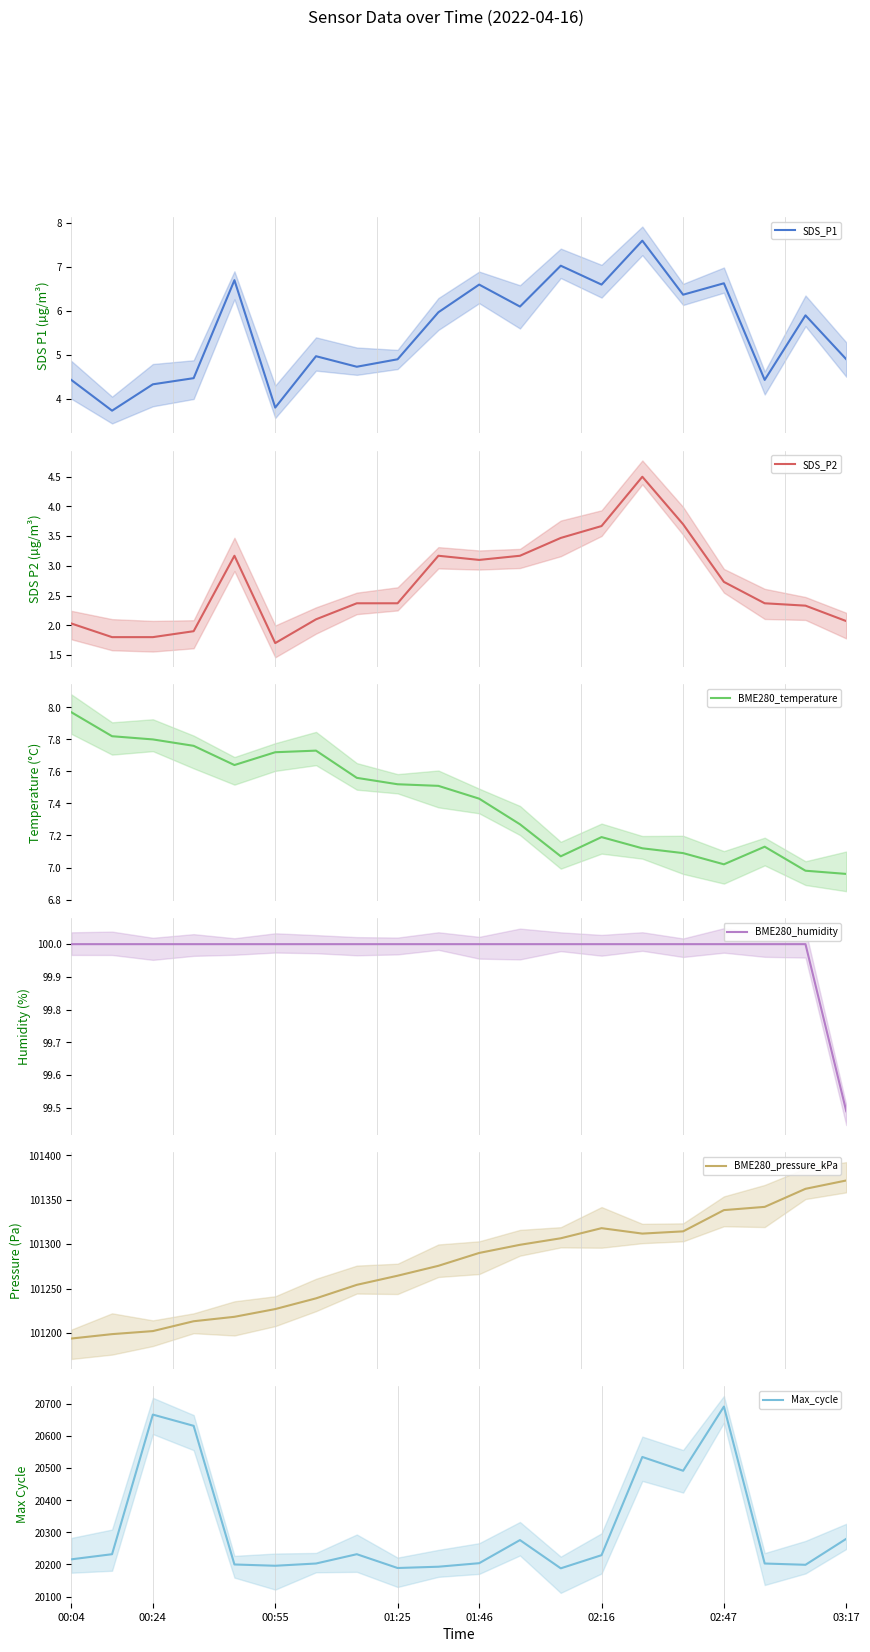

True or false: Max_cycle has a value of 20667 at 00:24.

True